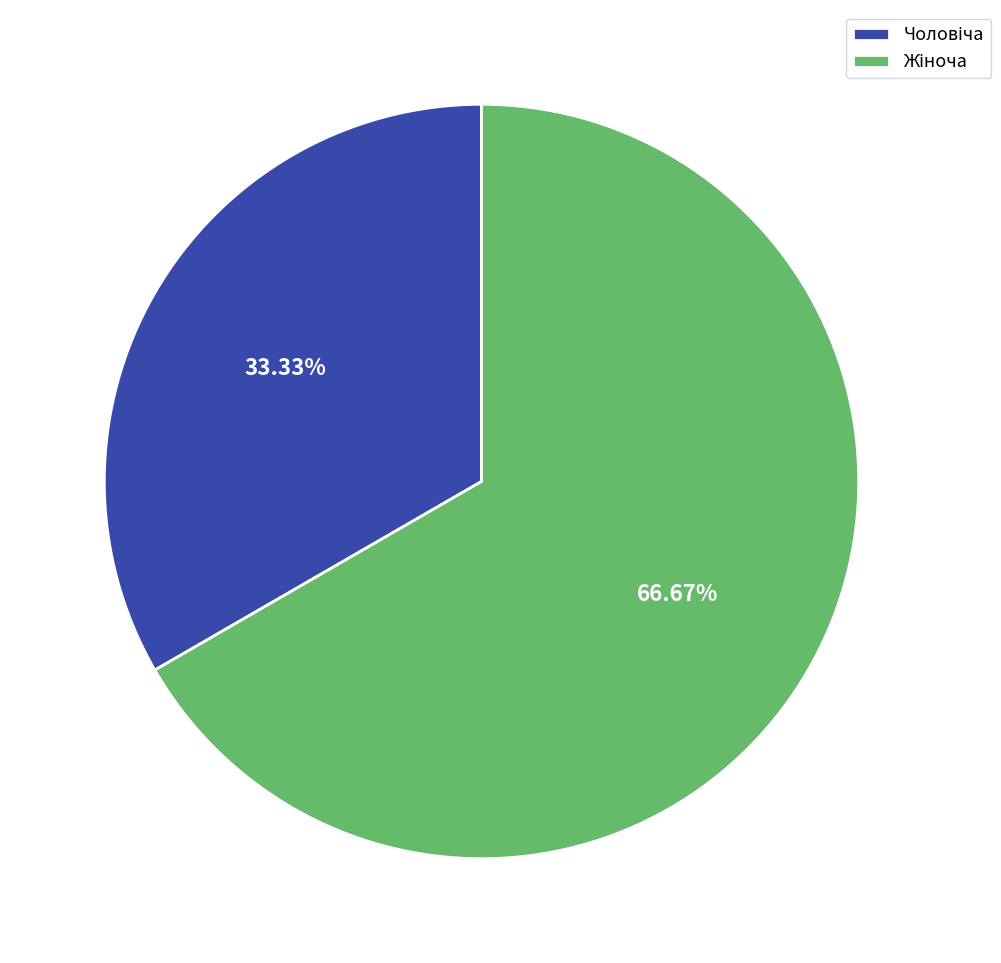

Is there a majority slice in this chart?

Yes